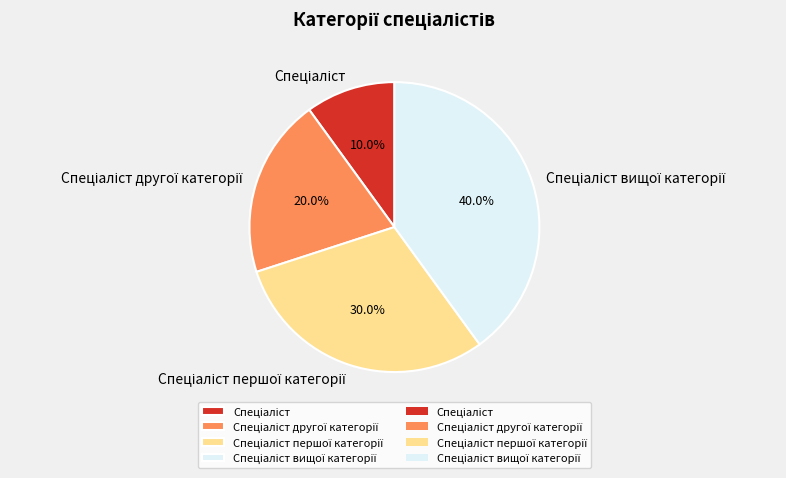

Is there a majority slice in this chart?

No